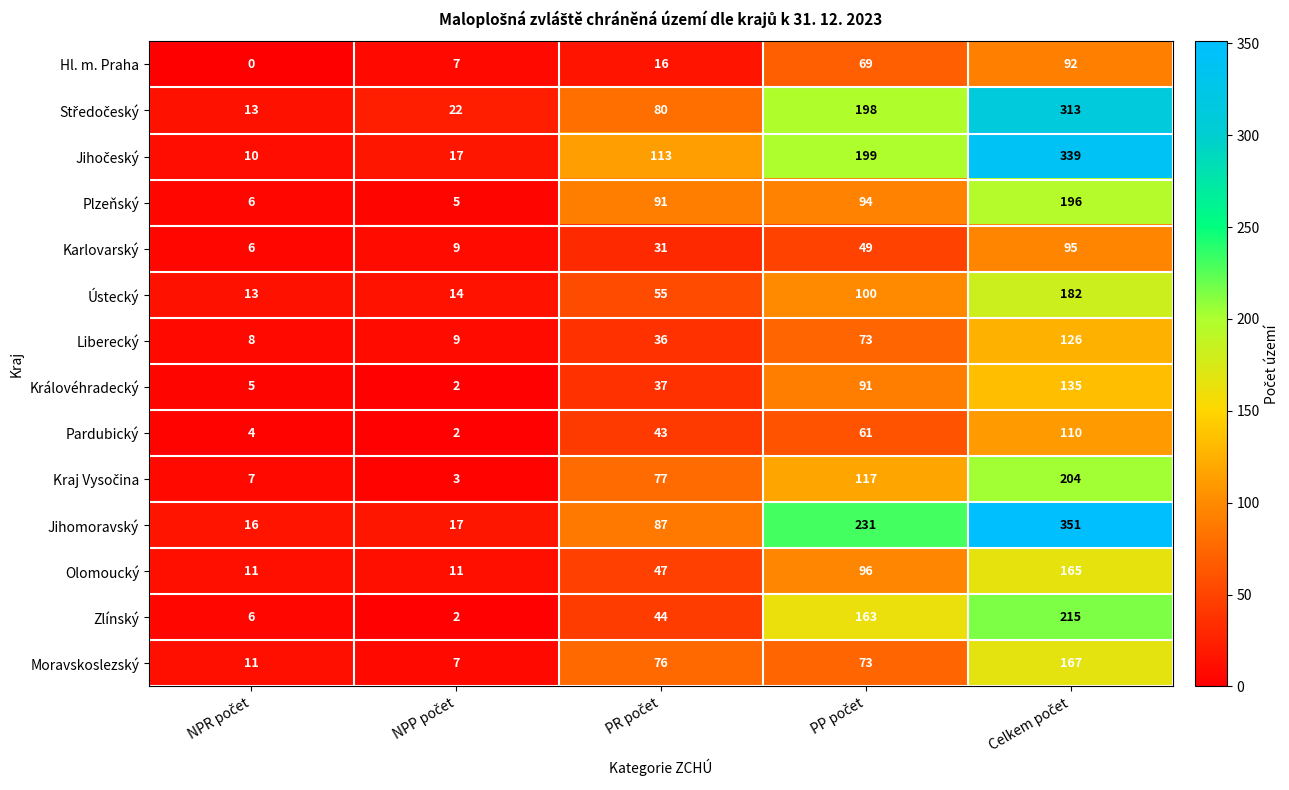

What is the sum of all Jihomoravský values?

702